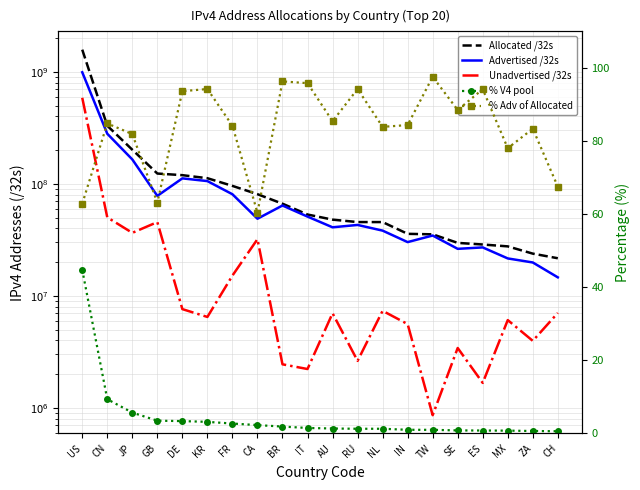

What is the minimum value for Allocated /32s?

21647544.0